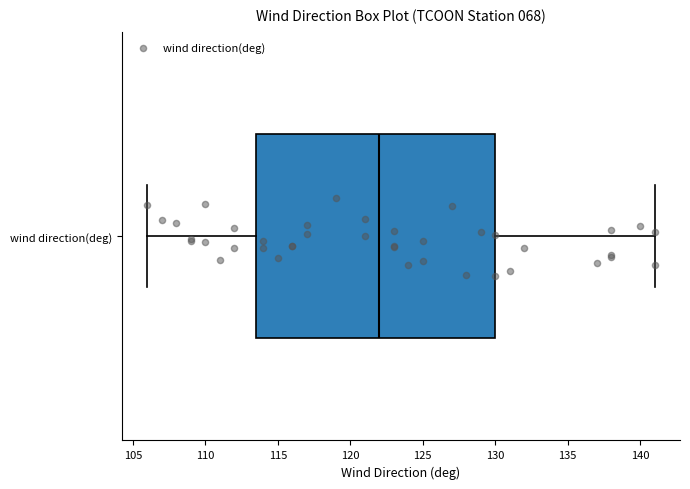

Transcribe this box plot: give where the median line is, the range the box spans, and where the two whiskers end, as read against the x-axis. The values are not printed on the chart, so give them approximately, as read against the axis.

median 122.0, box 113.5 to 130.0, whiskers 106.0 to 141.0